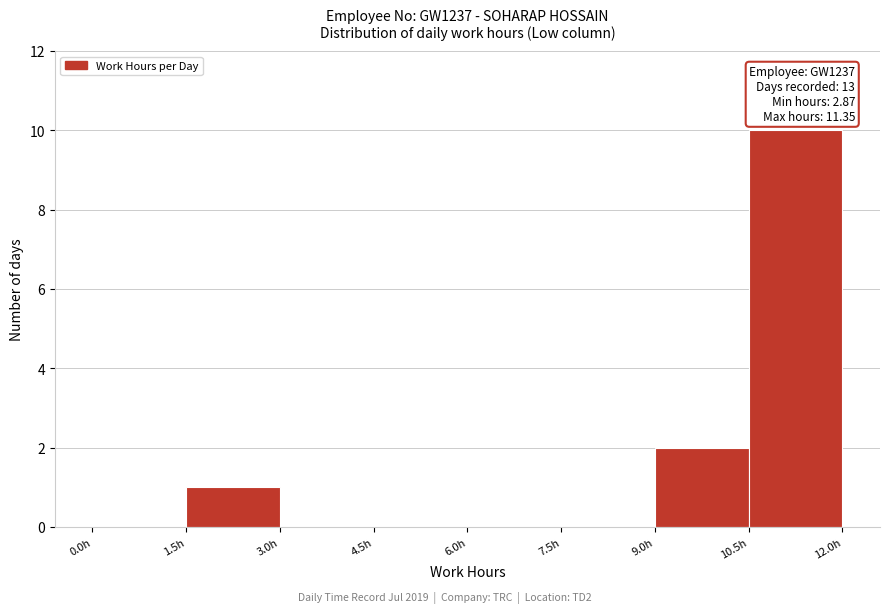

Over which range of the x-axis is the bar tallest?

10.5 to 12.0